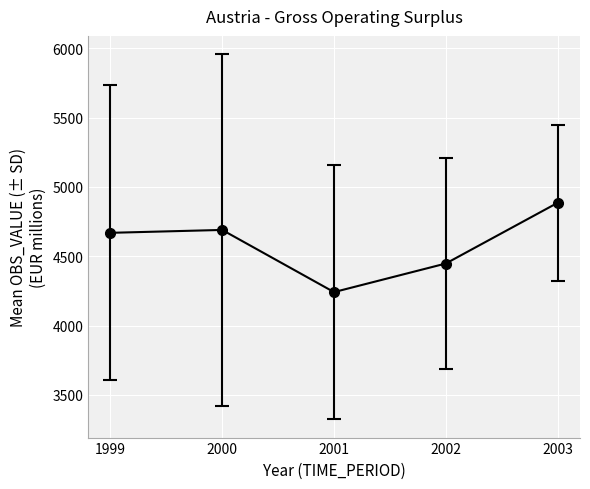

How many values are below 4668?

2